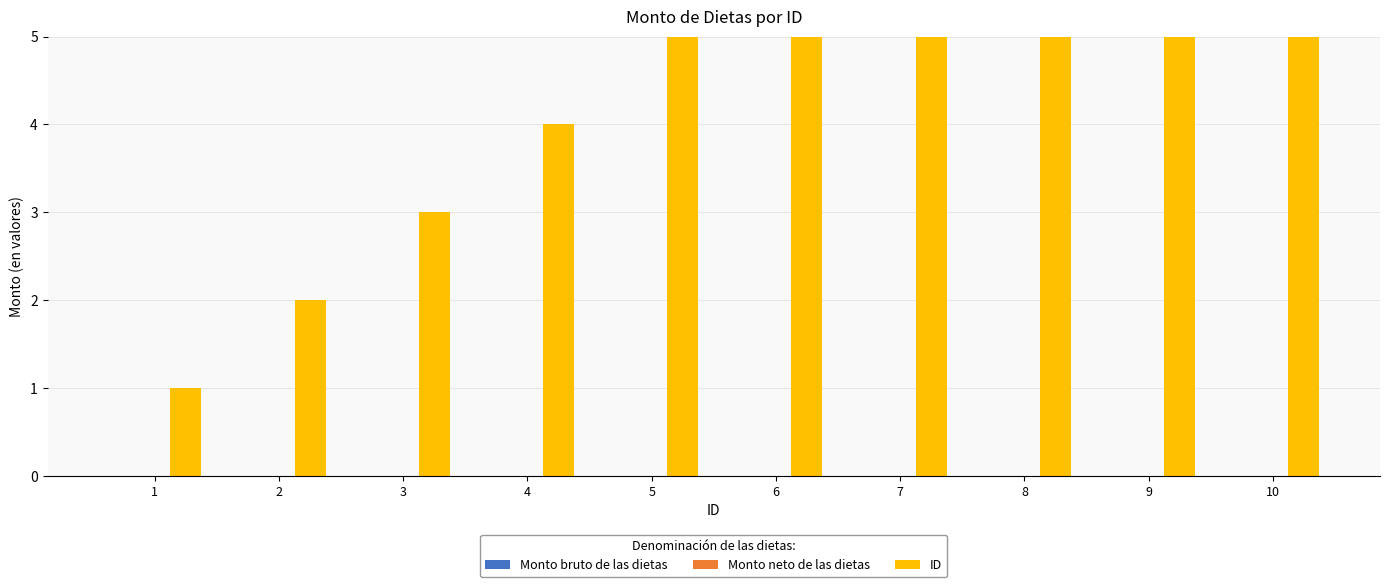

Which has a higher value, 2 or 7?

2